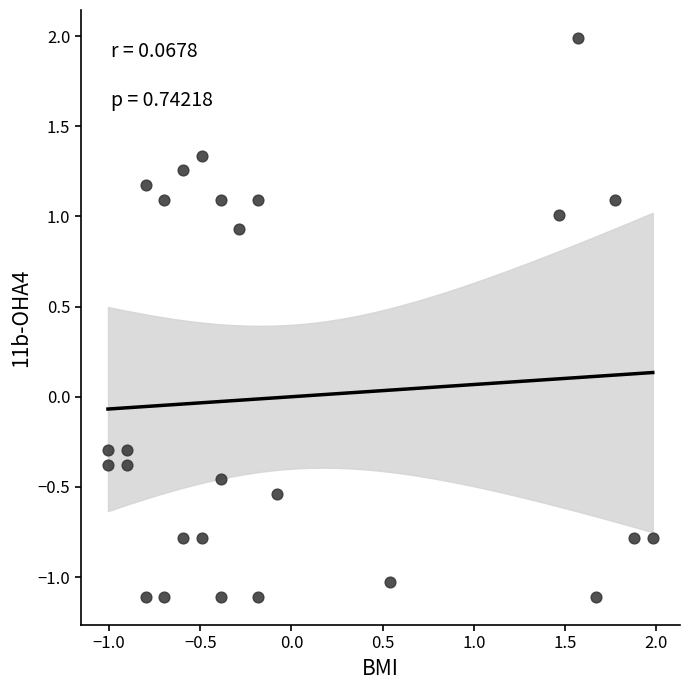

What is the range of Y values (max minus min)?

3.1